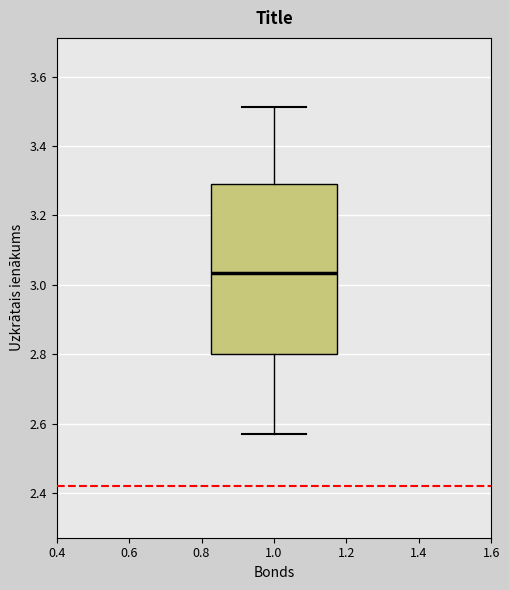

Transcribe this box plot: give where the median line is, the range the box spans, and where the two whiskers end, as read against the y-axis. The values are not printed on the chart, so give them approximately, as read against the axis.

median 3.04, box 2.80 to 3.28, whiskers 2.58 to 3.52